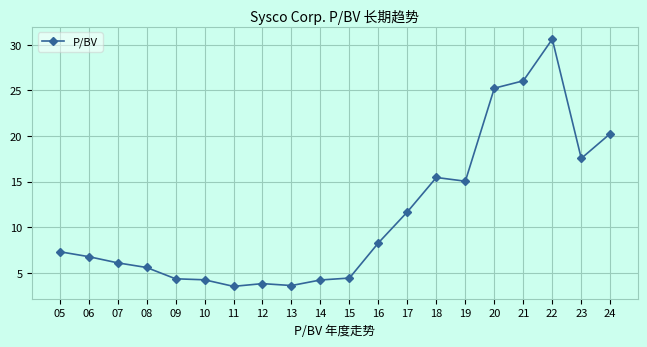

Does the chart have visible grid lines?

Yes